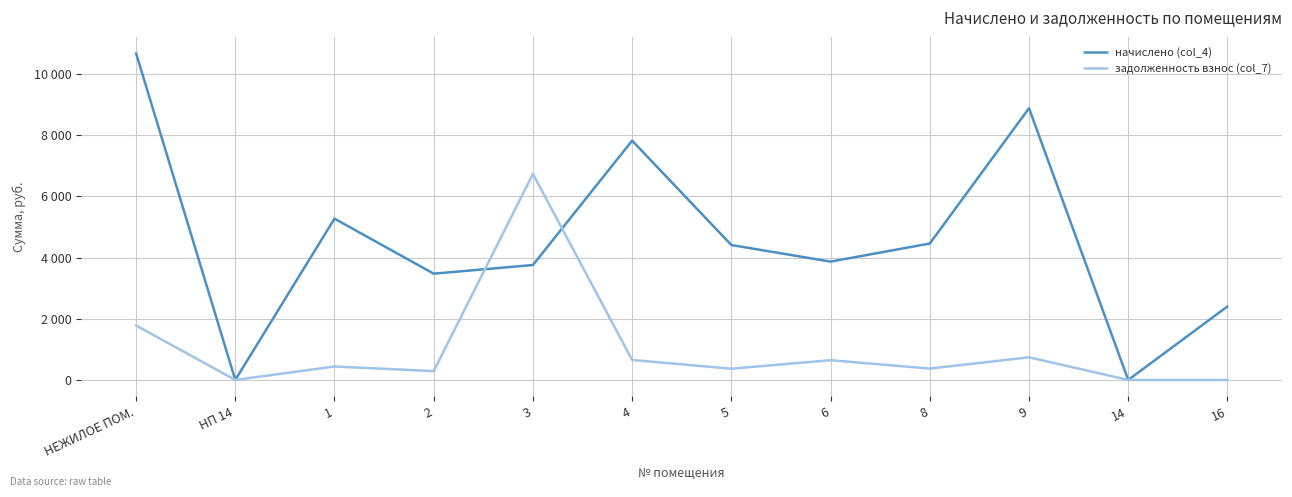

Between 3 and 2, which is larger?

3